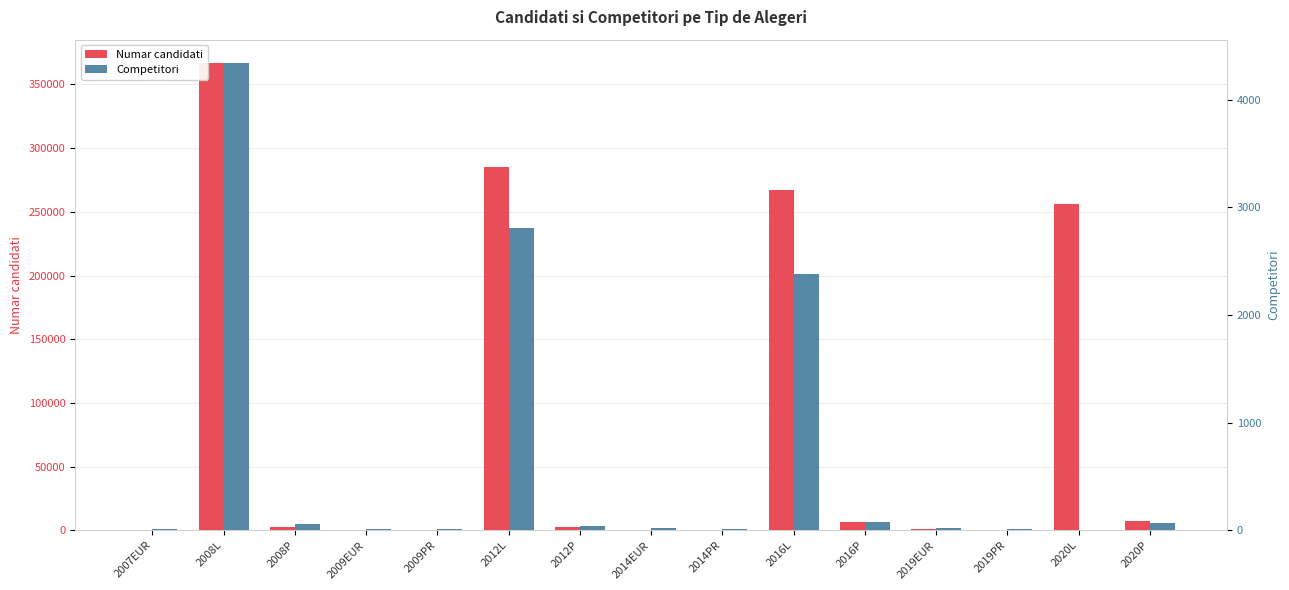

Which series has the largest total across all categories?

Numar candidati